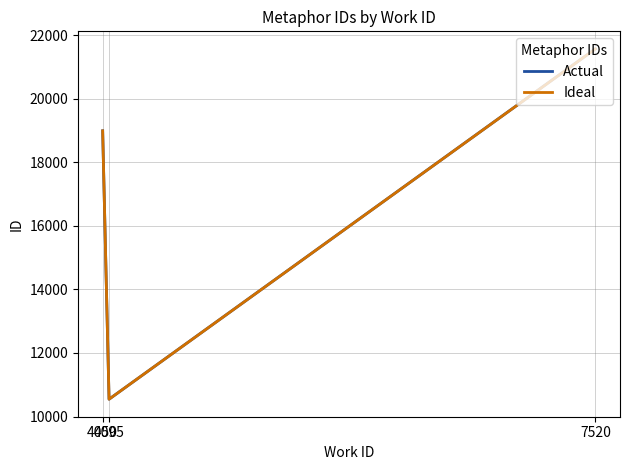

How many lines are shown in the chart?

2